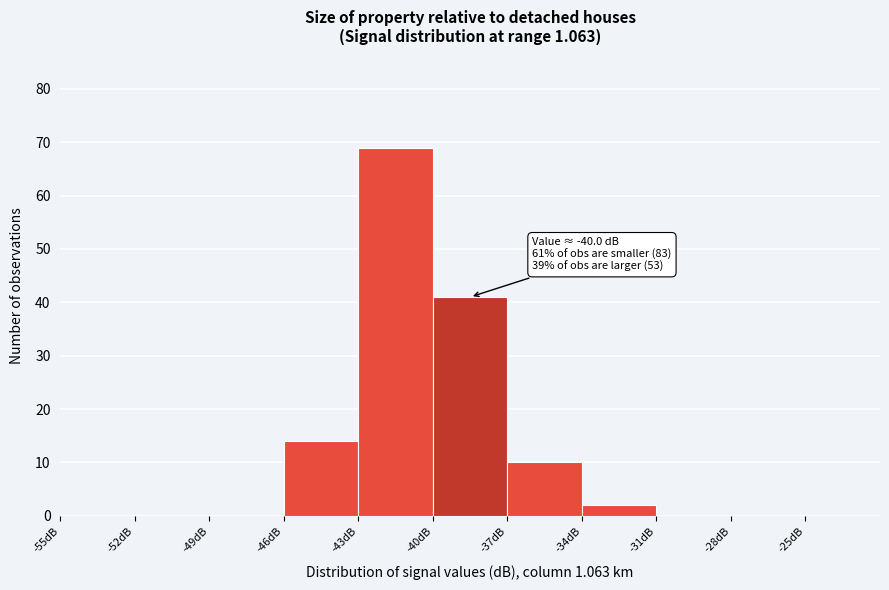

Over which range of the x-axis is the bar tallest?

-43 to -40